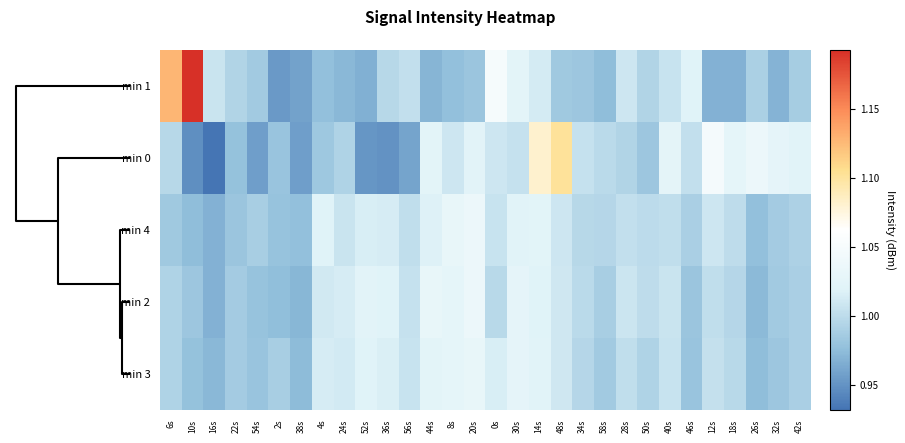

Reading left to right, list all the values displayed in this chart.

min 1: 6s=1.1	10s=1.2	16s=1.0	22s=1.0	54s=1.0	2s=1.0	38s=1.0	4s=1.0	24s=1.0	52s=1.0	36s=1.0	56s=1.0	44s=1.0	8s=1.0	20s=1.0	0s=1.0	30s=1.0	14s=1.0	48s=1.0	34s=1.0	58s=1.0	28s=1.0	50s=1.0	40s=1.0	46s=1.0	12s=1.0	18s=1.0	26s=1.0	32s=1.0	42s=1.0
min 0: 6s=1.0	10s=0.9	16s=0.9	22s=1.0	54s=1.0	2s=1.0	38s=1.0	4s=1.0	24s=1.0	52s=1.0	36s=0.9	56s=1.0	44s=1.0	8s=1.0	20s=1.0	0s=1.0	30s=1.0	14s=1.1	48s=1.1	34s=1.0	58s=1.0	28s=1.0	50s=1.0	40s=1.0	46s=1.0	12s=1.0	18s=1.0	26s=1.0	32s=1.0	42s=1.0
min 4: 6s=1.0	10s=1.0	16s=1.0	22s=1.0	54s=1.0	2s=1.0	38s=1.0	4s=1.0	24s=1.0	52s=1.0	36s=1.0	56s=1.0	44s=1.0	8s=1.0	20s=1.0	0s=1.0	30s=1.0	14s=1.0	48s=1.0	34s=1.0	58s=1.0	28s=1.0	50s=1.0	40s=1.0	46s=1.0	12s=1.0	18s=1.0	26s=1.0	32s=1.0	42s=1.0
min 2: 6s=1.0	10s=1.0	16s=1.0	22s=1.0	54s=1.0	2s=1.0	38s=1.0	4s=1.0	24s=1.0	52s=1.0	36s=1.0	56s=1.0	44s=1.0	8s=1.0	20s=1.0	0s=1.0	30s=1.0	14s=1.0	48s=1.0	34s=1.0	58s=1.0	28s=1.0	50s=1.0	40s=1.0	46s=1.0	12s=1.0	18s=1.0	26s=1.0	32s=1.0	42s=1.0
min 3: 6s=1.0	10s=1.0	16s=1.0	22s=1.0	54s=1.0	2s=1.0	38s=1.0	4s=1.0	24s=1.0	52s=1.0	36s=1.0	56s=1.0	44s=1.0	8s=1.0	20s=1.0	0s=1.0	30s=1.0	14s=1.0	48s=1.0	34s=1.0	58s=1.0	28s=1.0	50s=1.0	40s=1.0	46s=1.0	12s=1.0	18s=1.0	26s=1.0	32s=1.0	42s=1.0